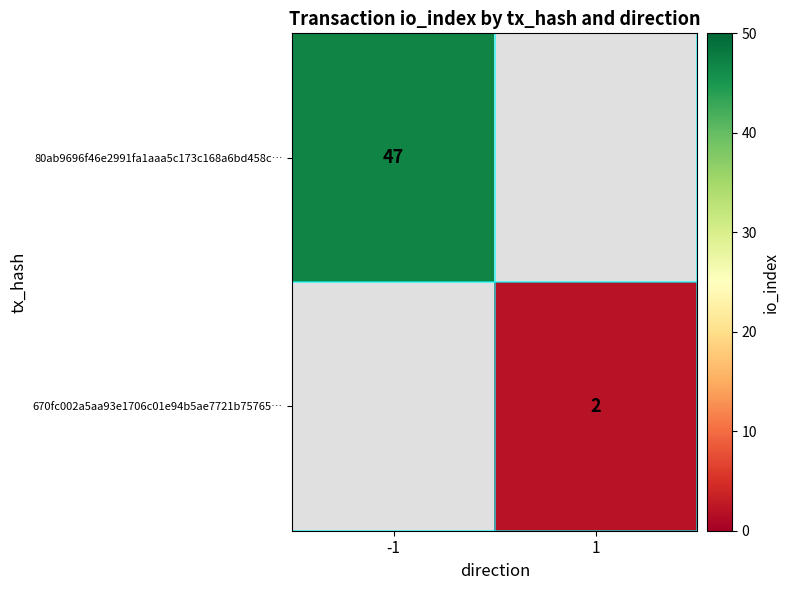

What is the minimum value shown in the chart?

2.0